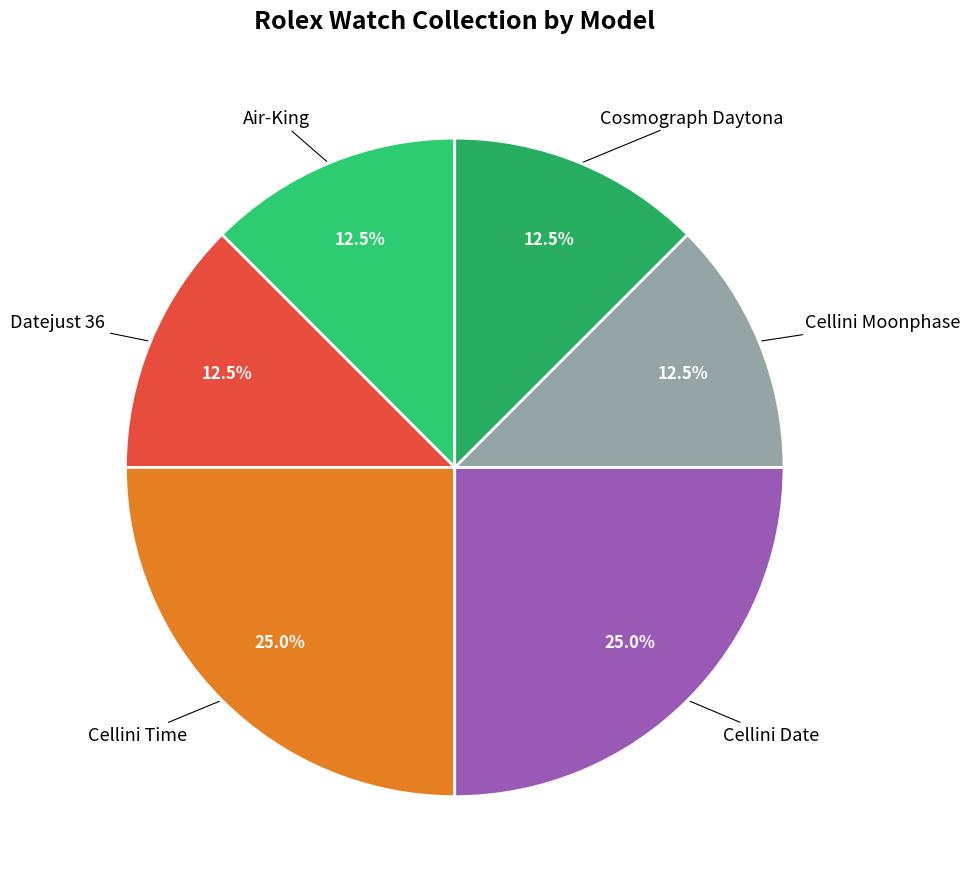

Which category has the biggest portion of the pie?

Cellini Time